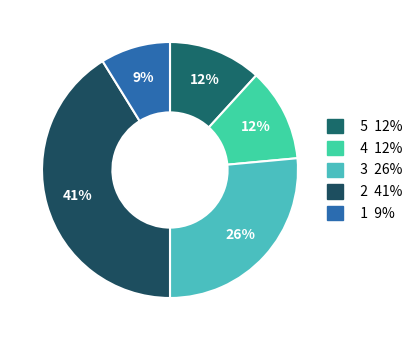

Does any single category account for the majority?

No